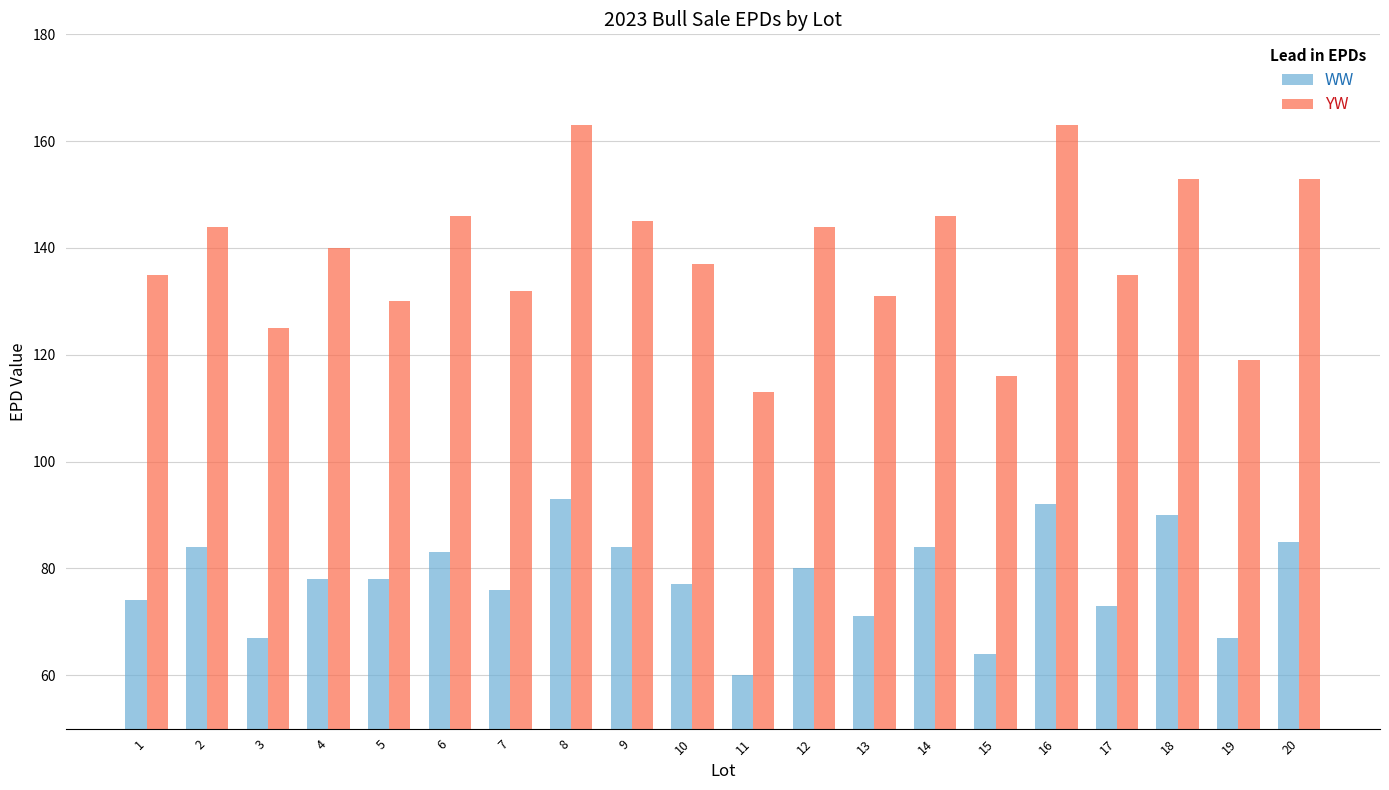

Is it true that YW equals 144 at 2?

True